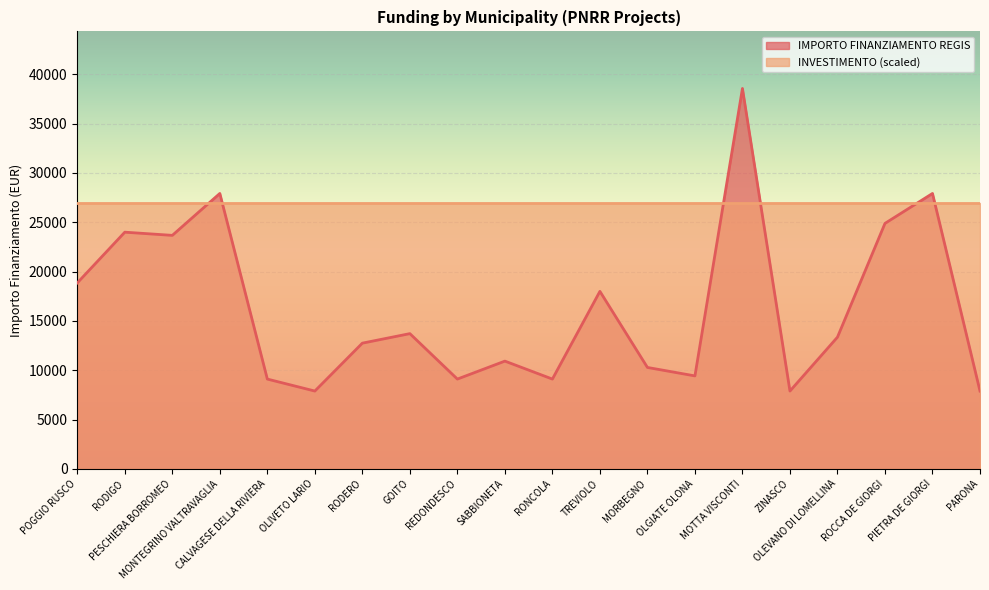

Approximately how many times larger is the value at MOTTA VISCONTI compared to CALVAGESE DELLA RIVIERA?

4.2